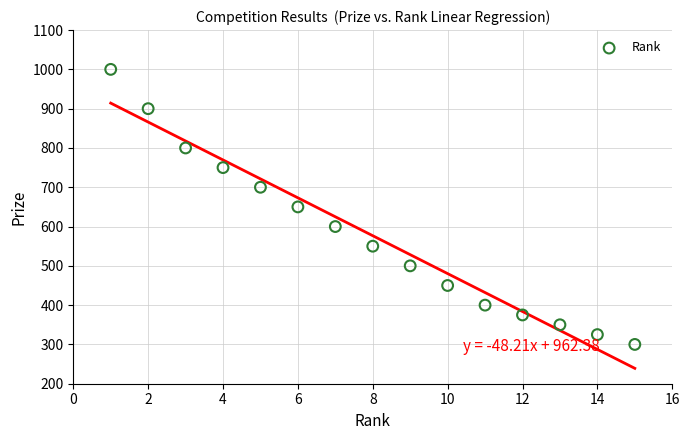

What is the range of X values (max minus min)?

14